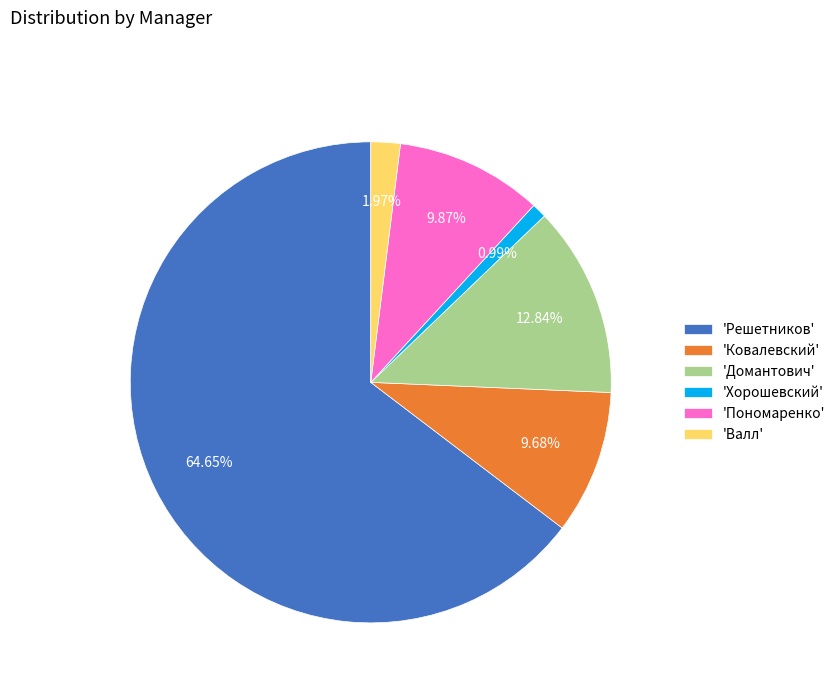

Which category has the biggest portion of the pie?

'Решетников'